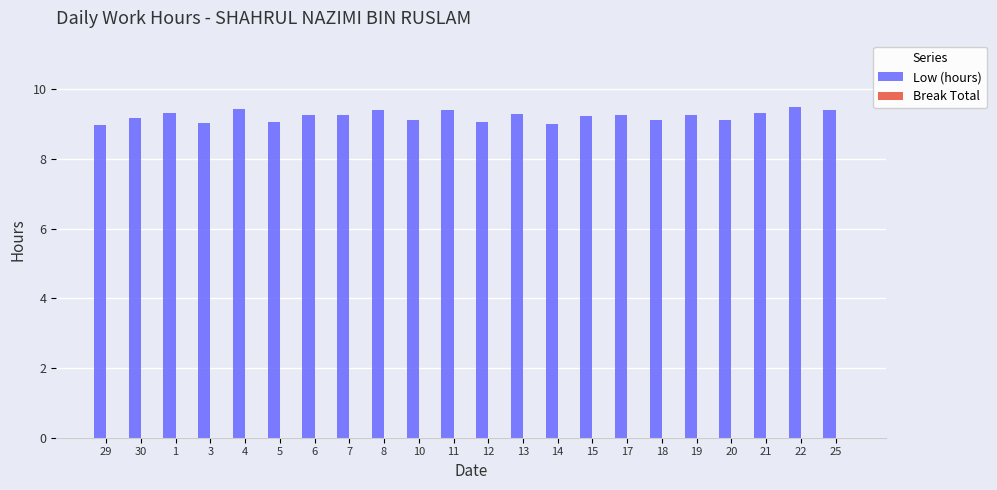

The value at 13 is 9.3. True or false?

True